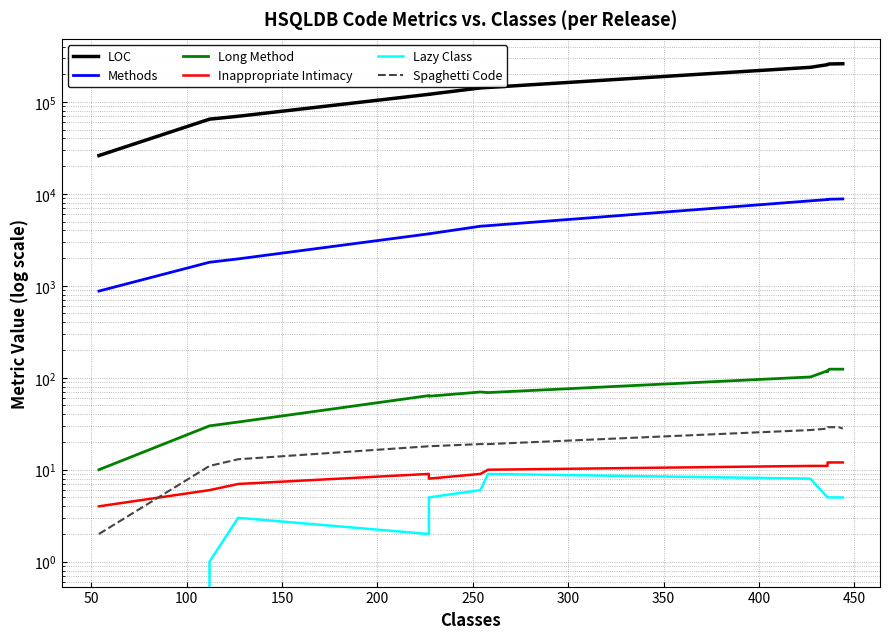

Does the chart have visible grid lines?

Yes